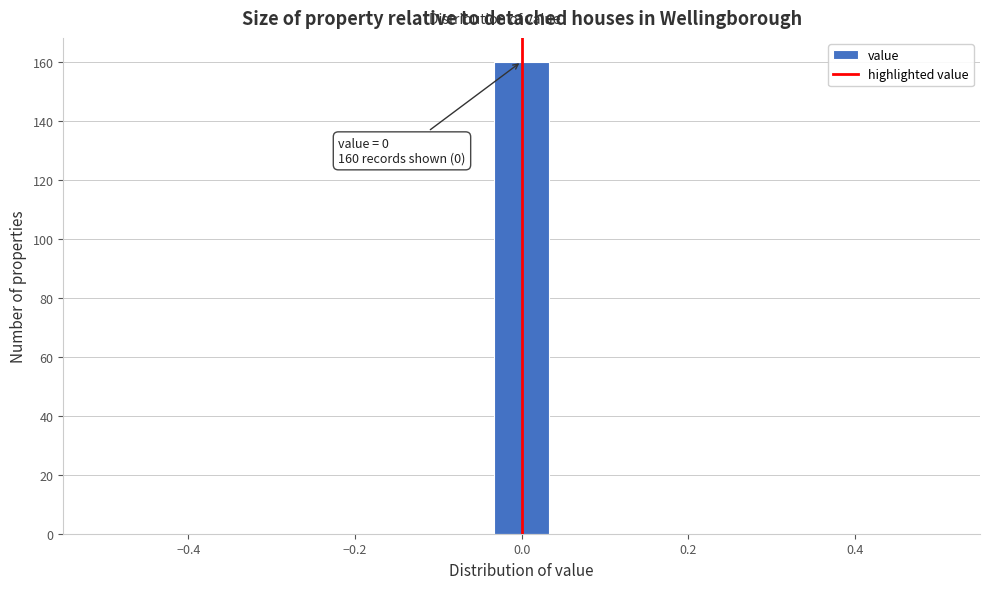

Around what value on the x-axis is the tallest bar? Give the approximate position of its centre, as read against the axis.

0.00